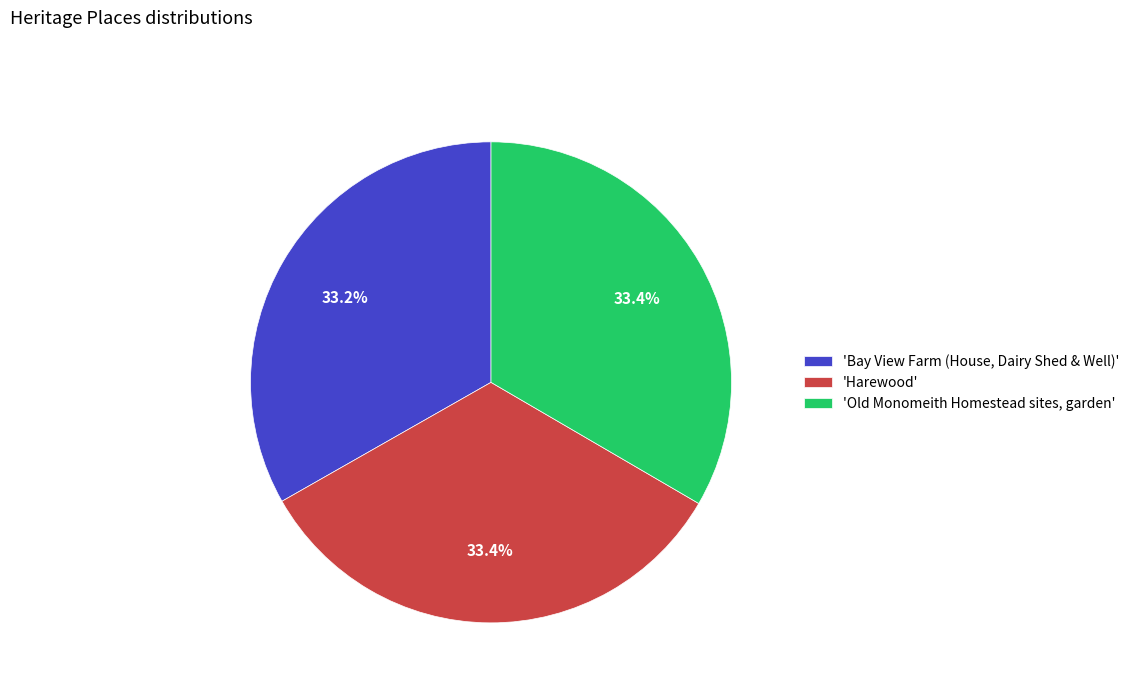

Approximately how many times larger is the value at 'Harewood' compared to 'Old Monomeith Homestead sites, garden'?

1.0